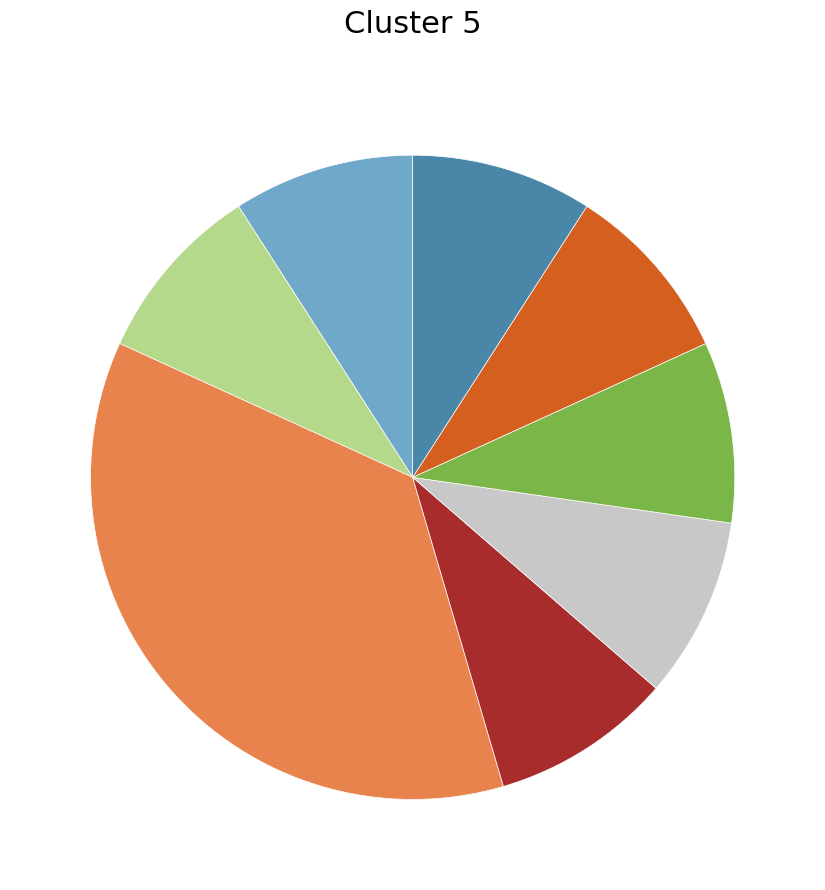

Is there any slice that represents more than half of the pie?

No